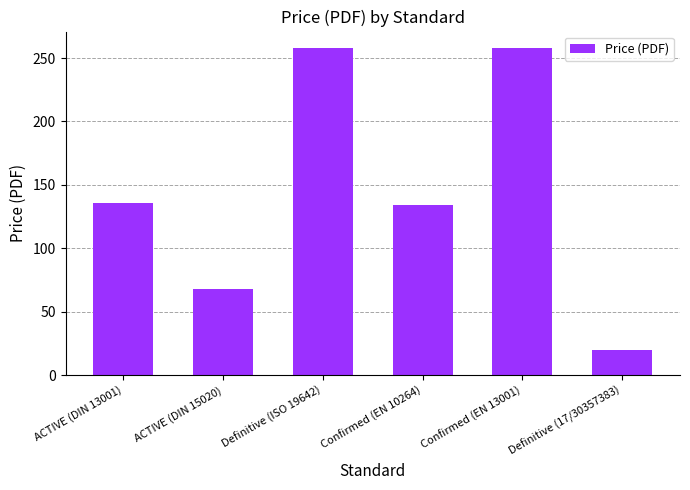

Is it true that the value at Confirmed (EN 13001) is 258.0?

True